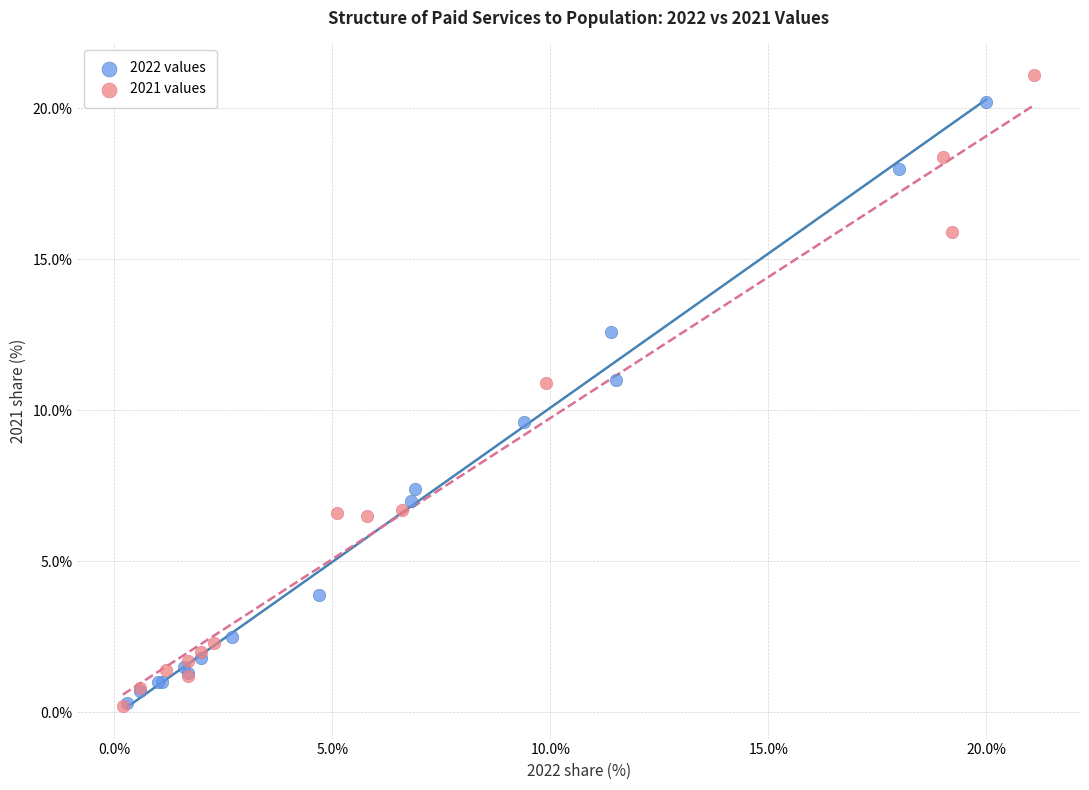

Which series has the widest spread of Y values?

2021 values